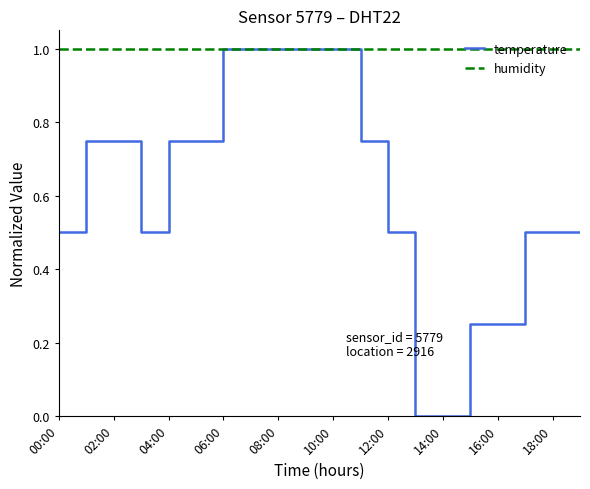

Rank the series by their average value, from highest to lowest.

humidity, temperature